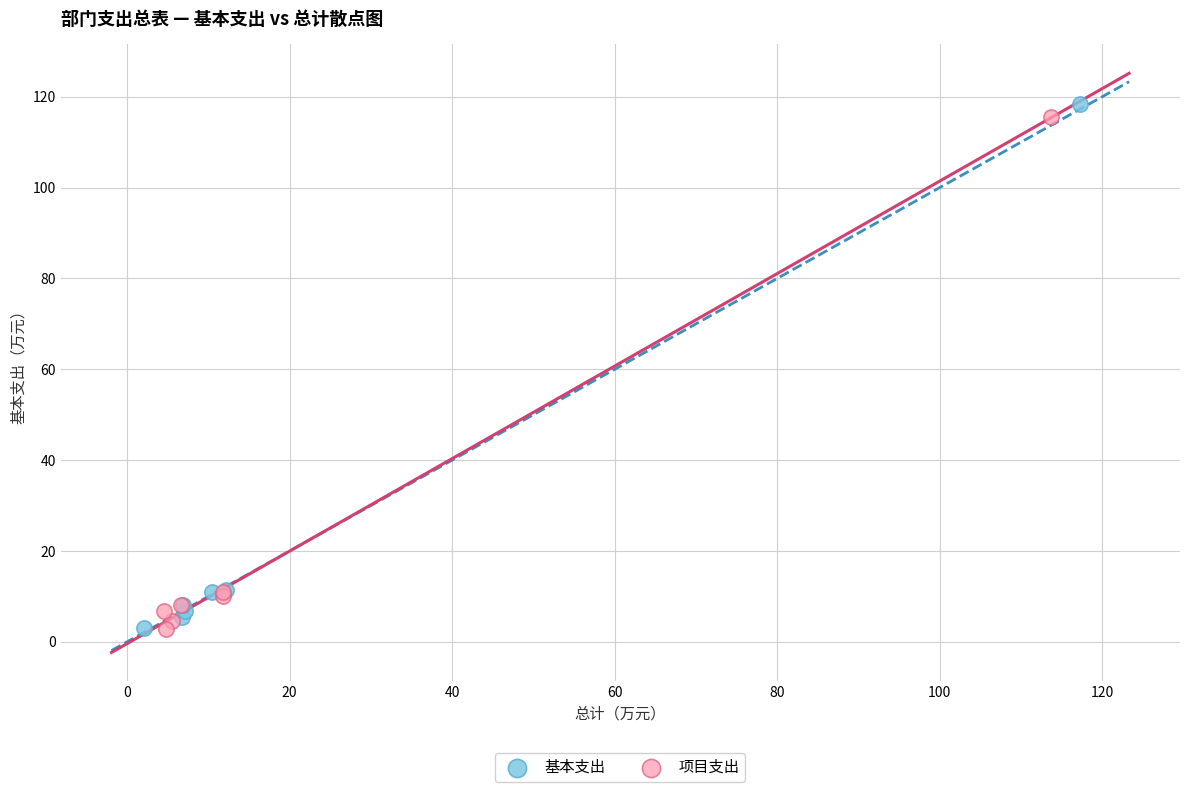

Which series contains the highest Y value?

基本支出